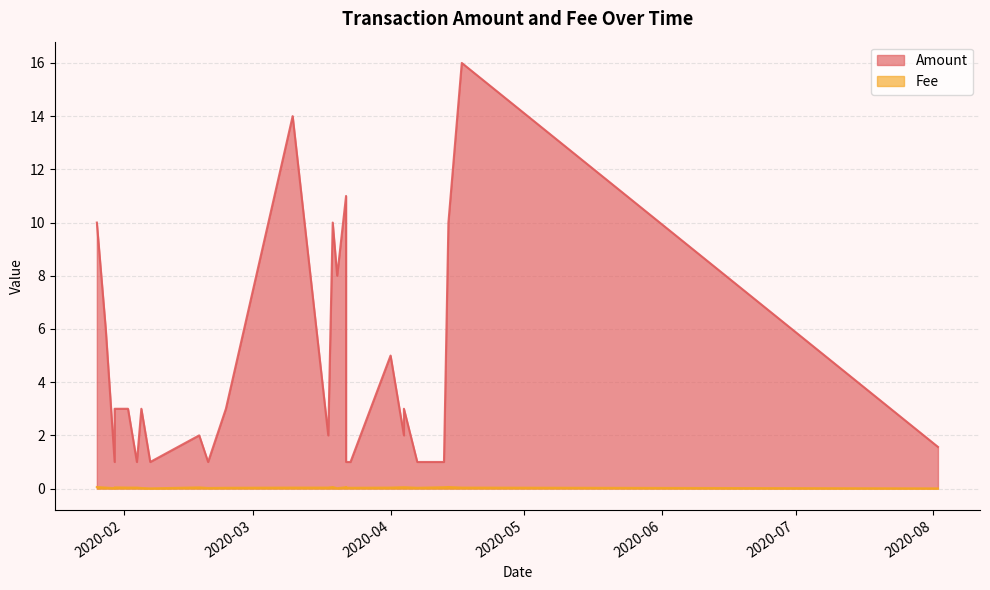

What is the total value across all series at 2020-03-10?

14.0